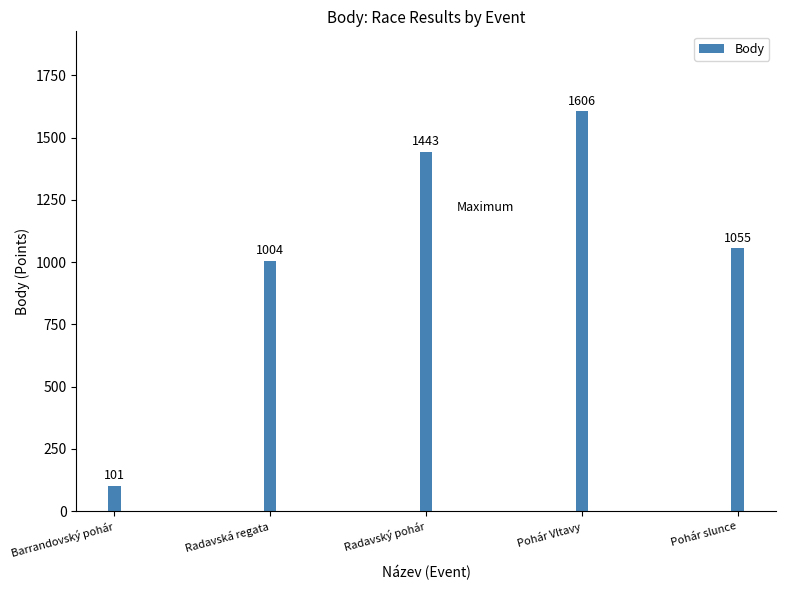

What is the sum of the values at Barrandovský pohár and Radavská regata?

1105